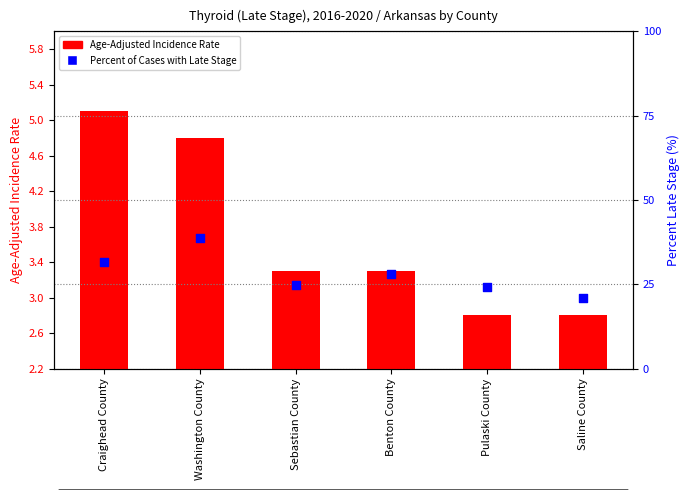

Which series has the widest spread of Y values?

Percent of Cases with Late Stage